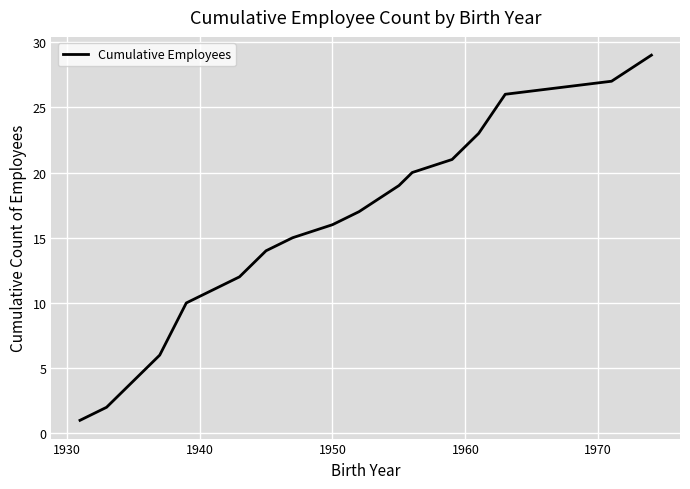

What is the difference between the maximum and minimum values?

28